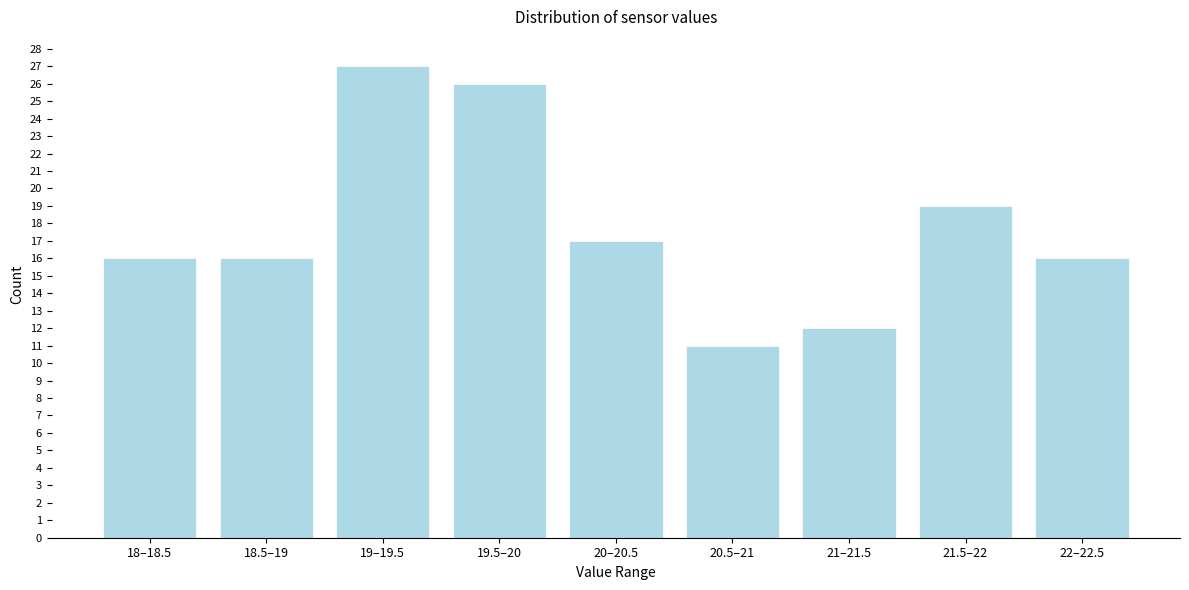

Reading left to right, list all the values displayed in this chart.

18–18.5=16	18.5–19=16	19–19.5=27	19.5–20=26	20–20.5=17	20.5–21=11	21–21.5=12	21.5–22=19	22–22.5=16